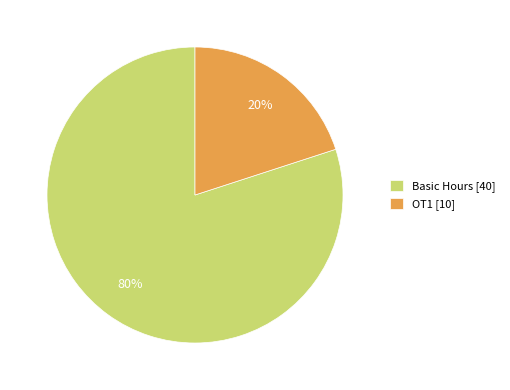

True or false: OT1 [10] accounts for 20% of the total.

True